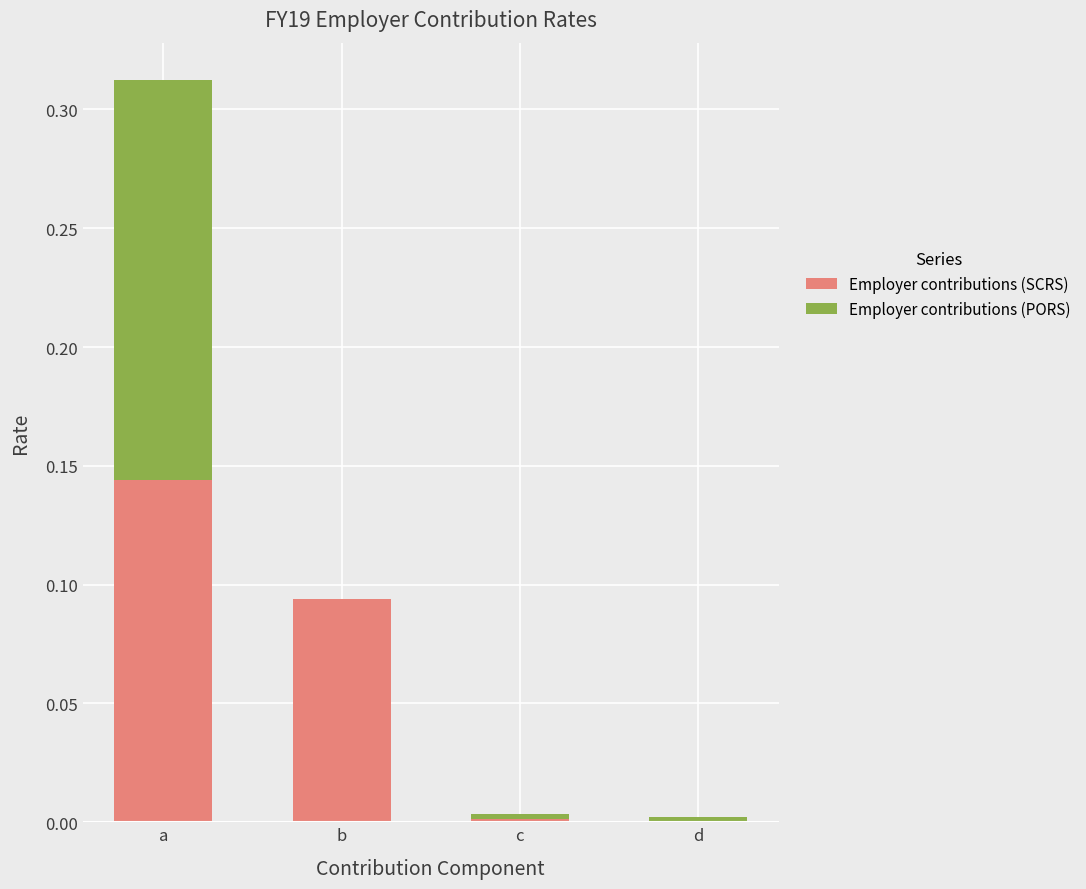

At which category is the sum across all series the highest?

a